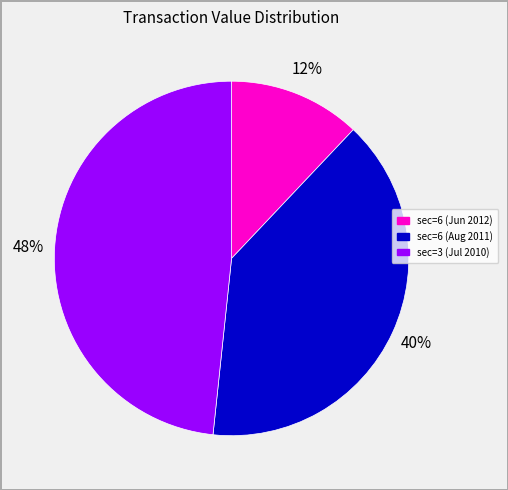

Is the sum of sec=3 (Jul 2010) and sec=6 (Jun 2012) greater than half?

Yes